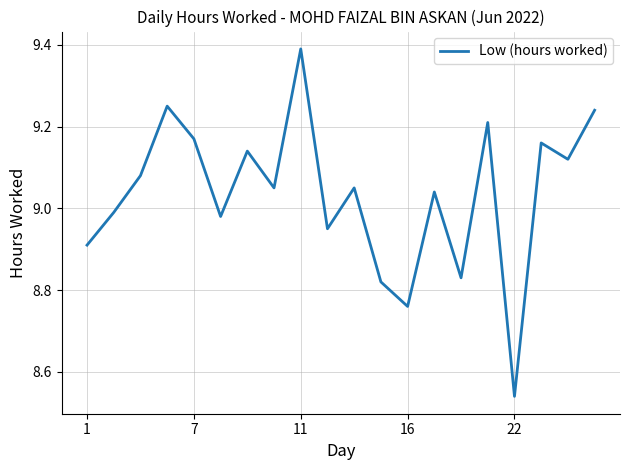

Which label corresponds to the smallest value in the chart?

22